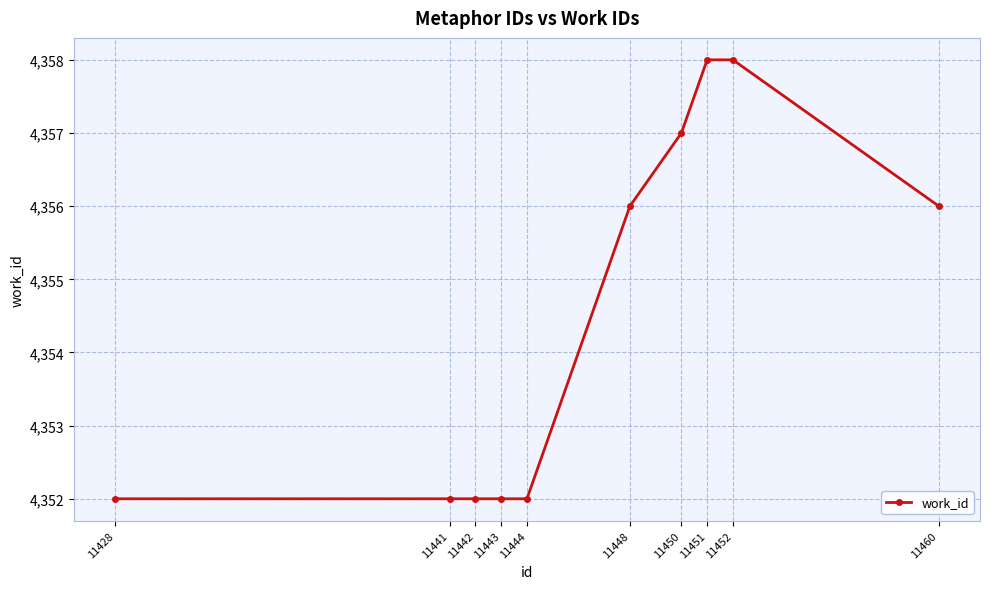

What is the value of the 5th point from the left?

4352